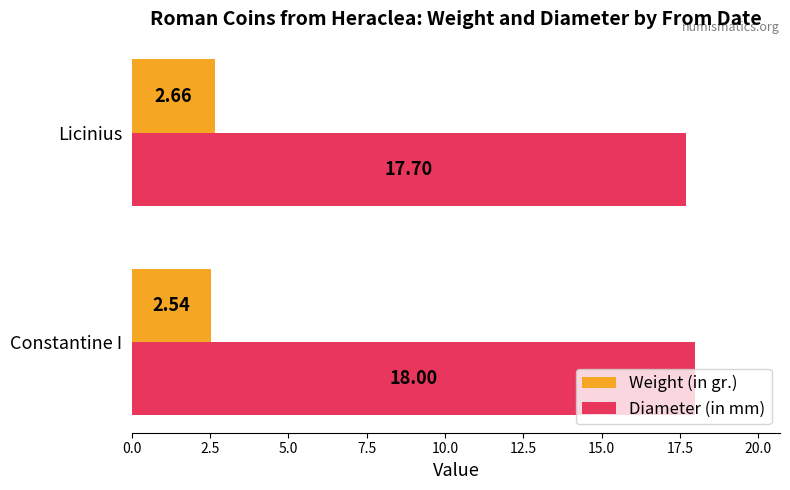

At how many categories does at least one series exceed 7?

2